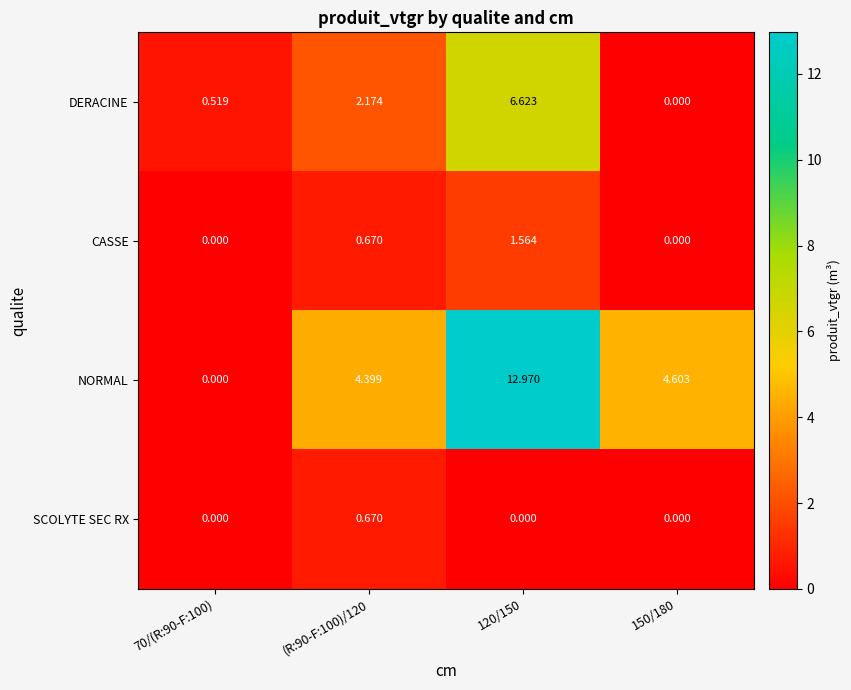

List the series in order of their peak value, lowest first.

SCOLYTE SEC RX, CASSE, DERACINE, NORMAL